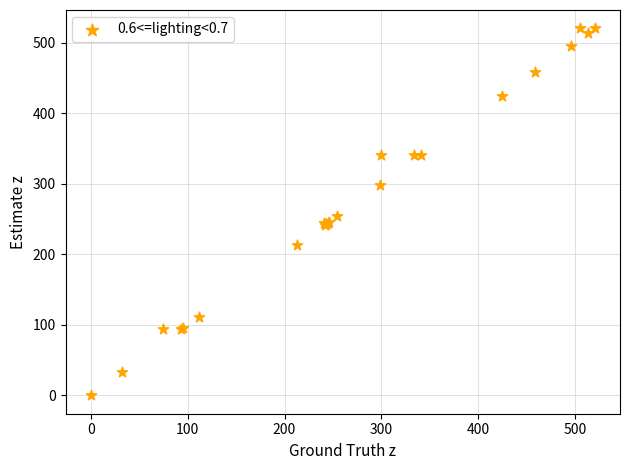

What Y value in the scatter plot is closest to 260?

254.3